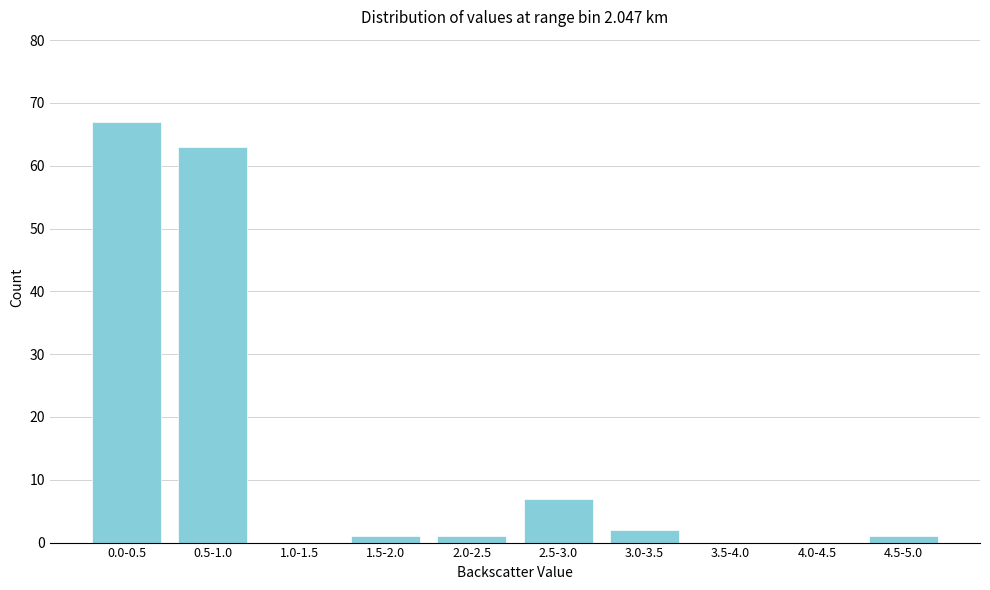

Reading left to right, what are all the values shown in this chart?

0.0-0.5=67	0.5-1.0=63	1.0-1.5=0	1.5-2.0=1	2.0-2.5=1	2.5-3.0=7	3.0-3.5=2	3.5-4.0=0	4.0-4.5=0	4.5-5.0=1